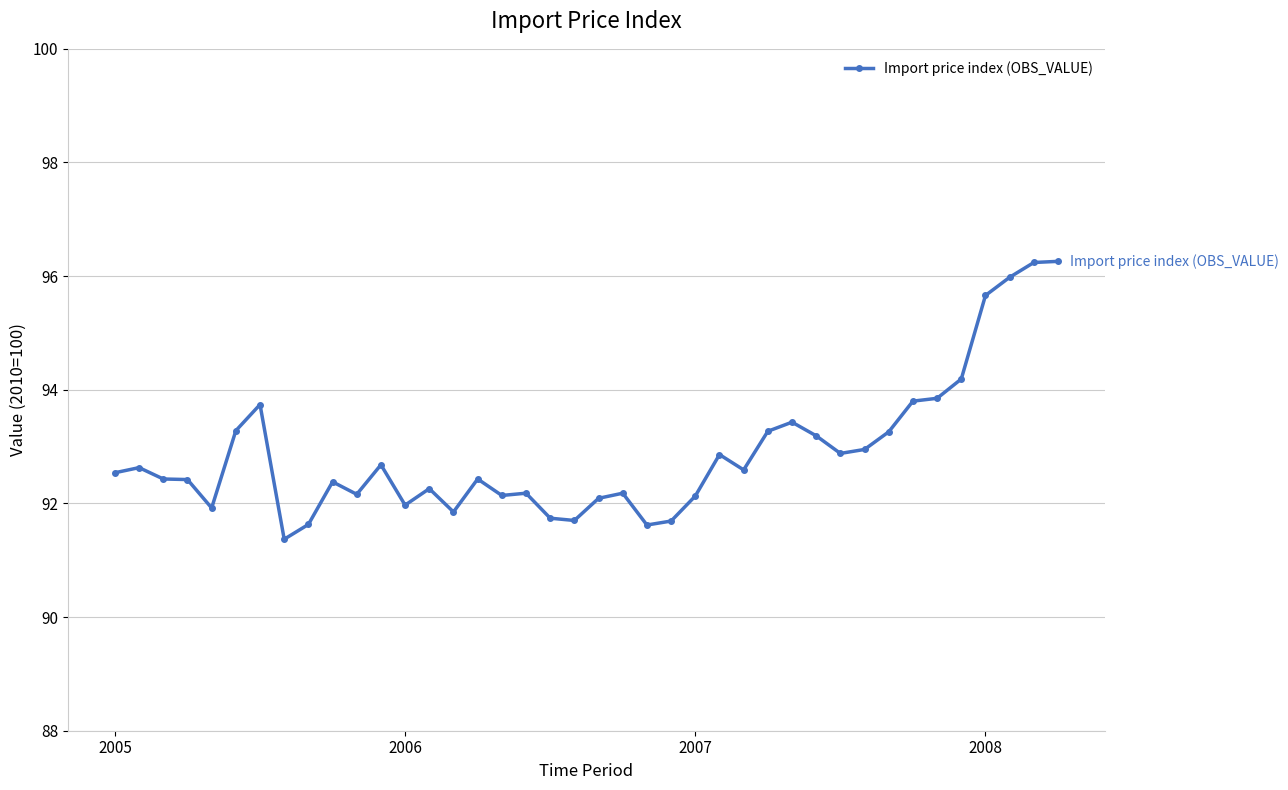

What is the smallest value displayed?

91.4